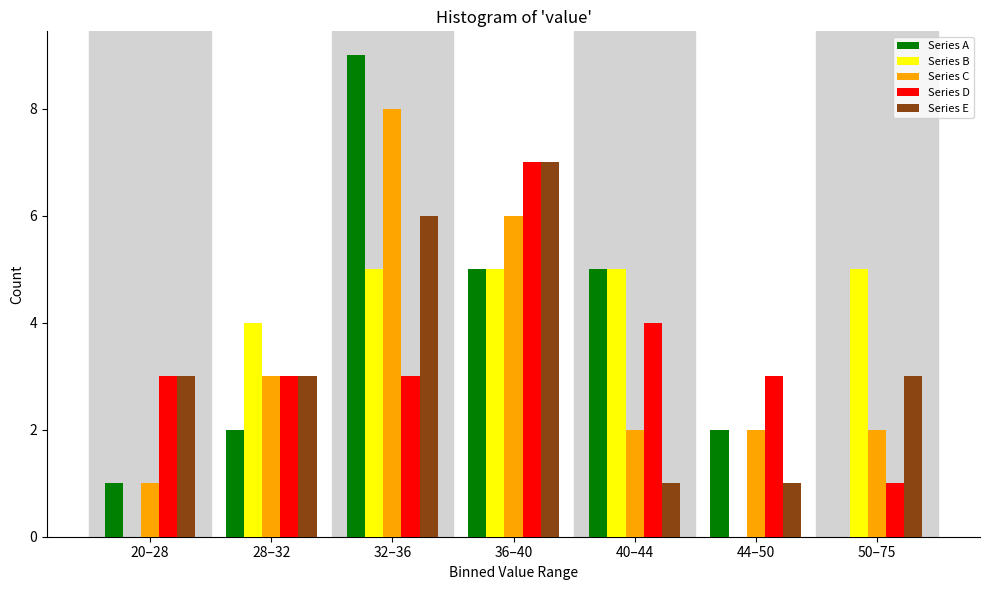

Is the value of Series E at 44–50 greater than the value of Series B at 44–50?

Yes